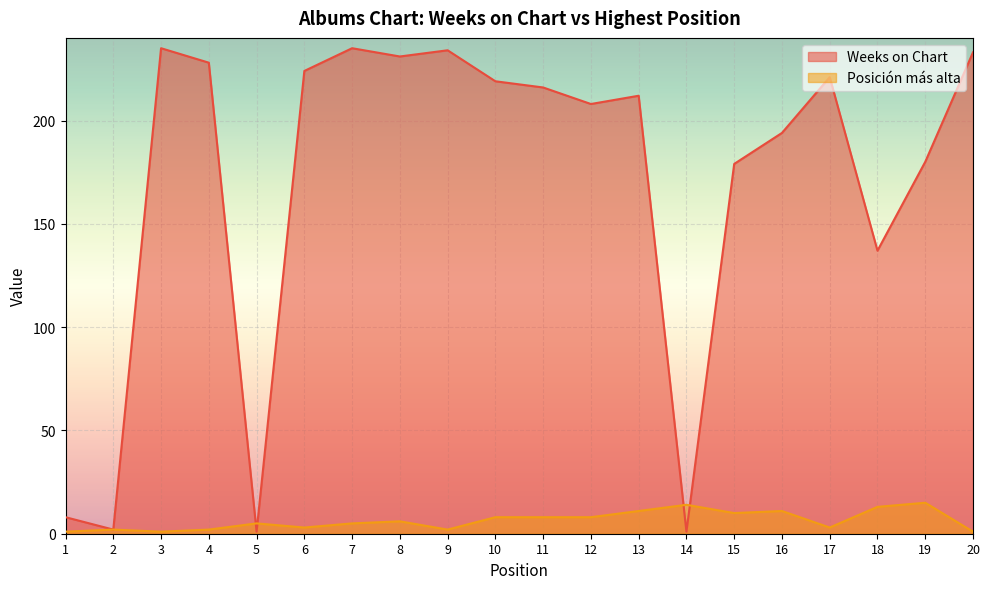

What are all the series names shown in the legend?

Weeks on Chart, Posición más alta